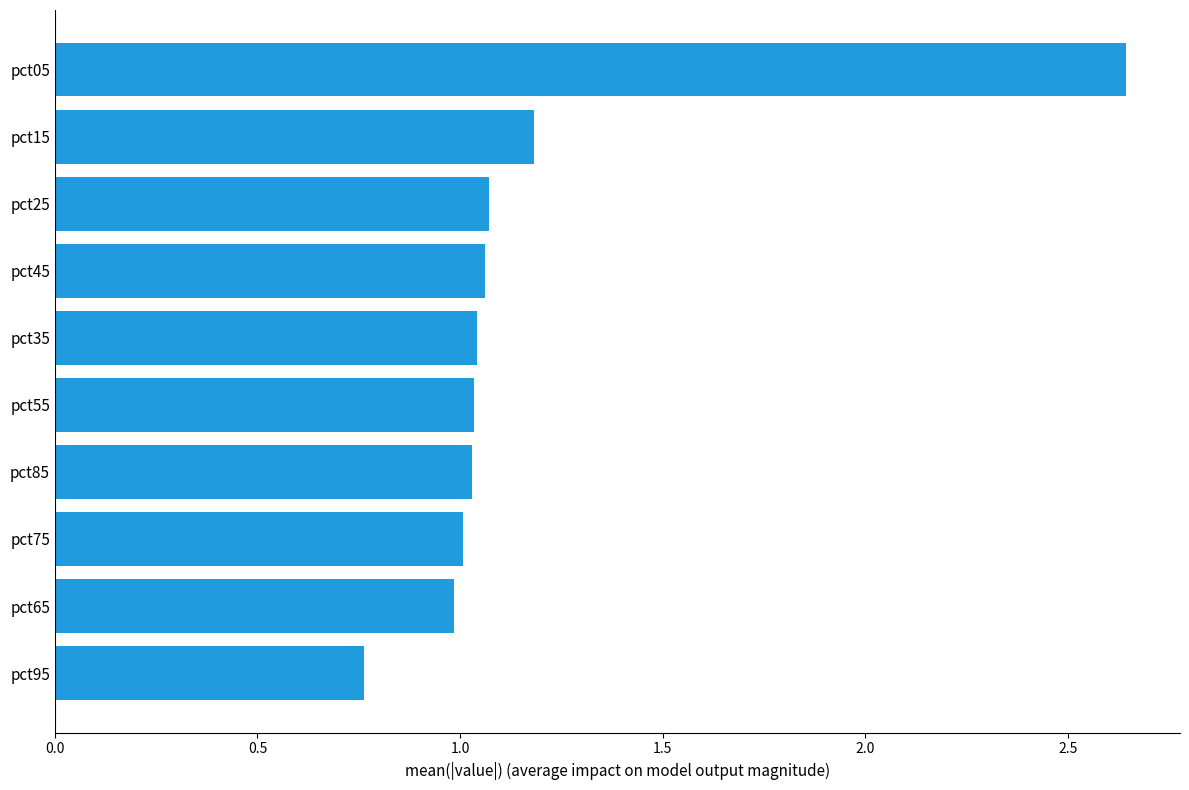

Which category has the lowest value across all series?

pct95